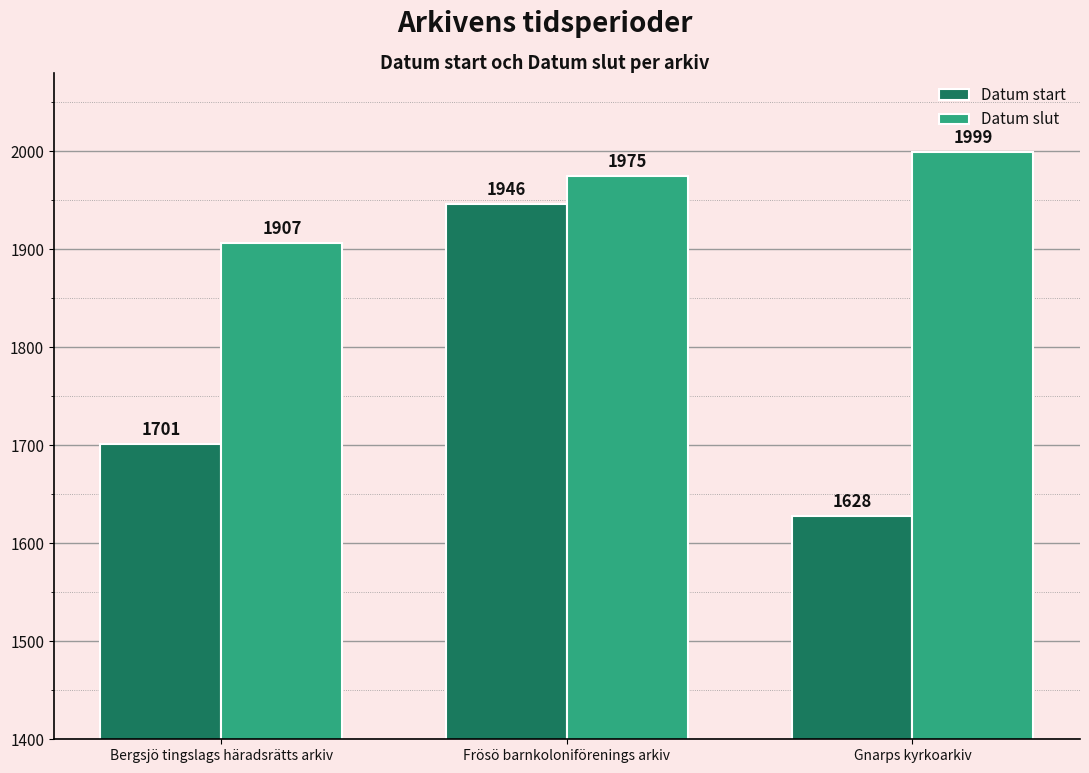

Which series has the widest spread of values?

Datum start